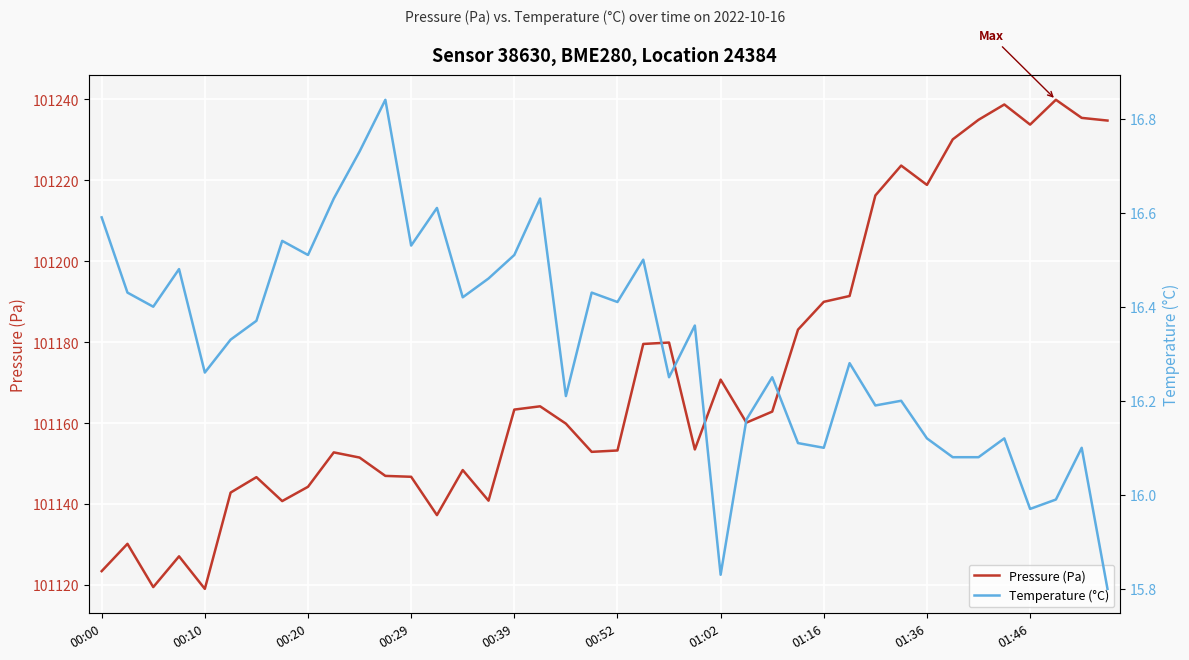

What is the minimum value shown in the chart?

15.8